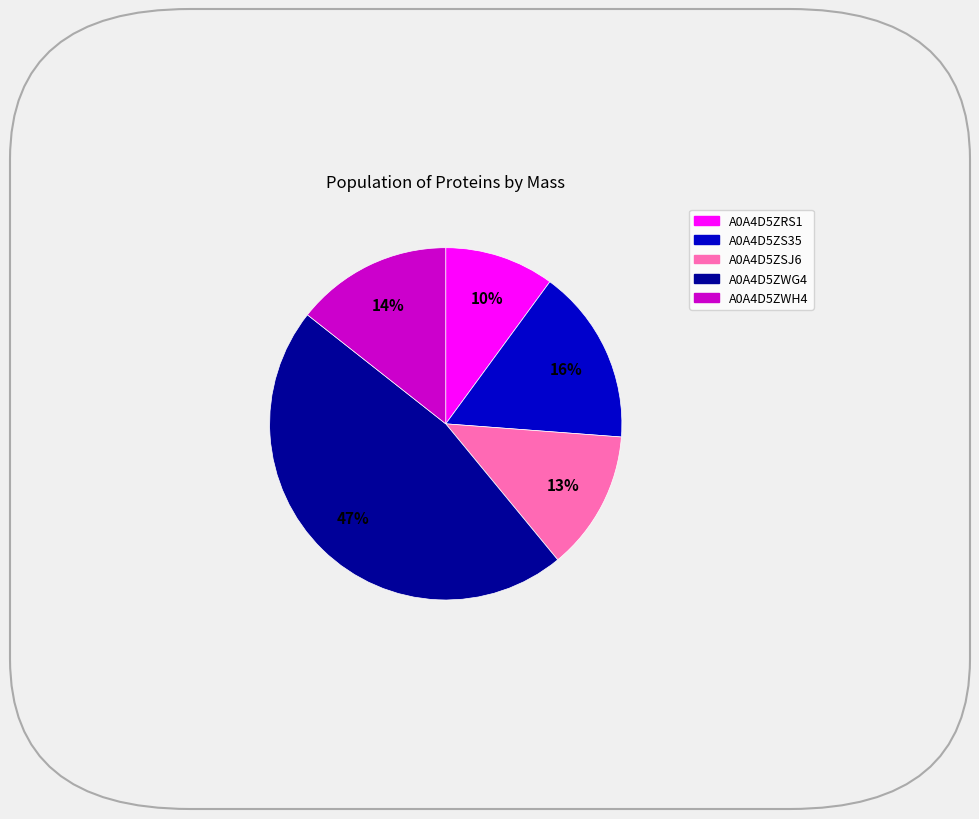

What is the largest slice in the pie chart?

A0A4D5ZWG4